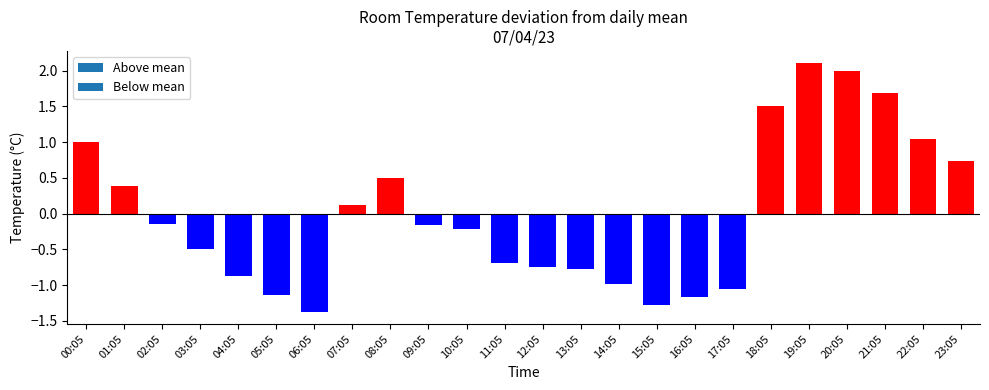

What position from the right is 03:05?

21